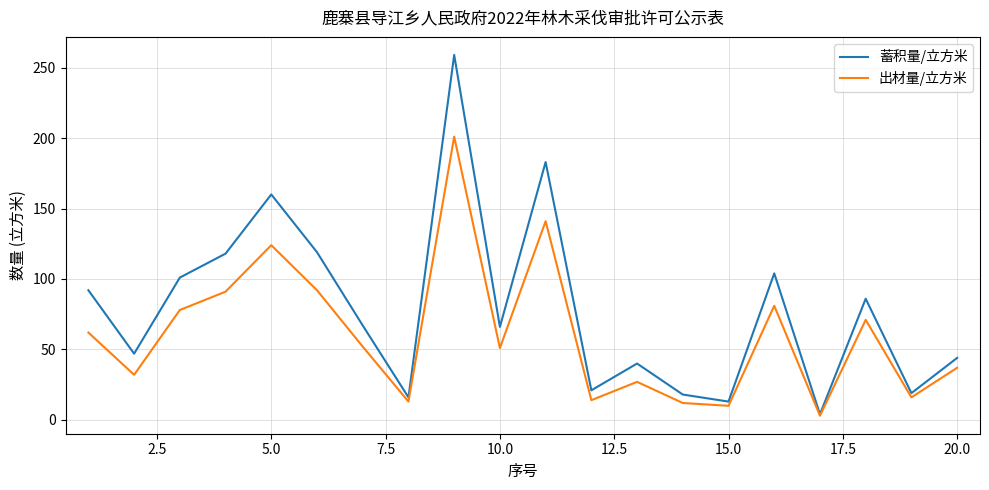

Which series has the largest range (max minus min)?

蓄积量/立方米